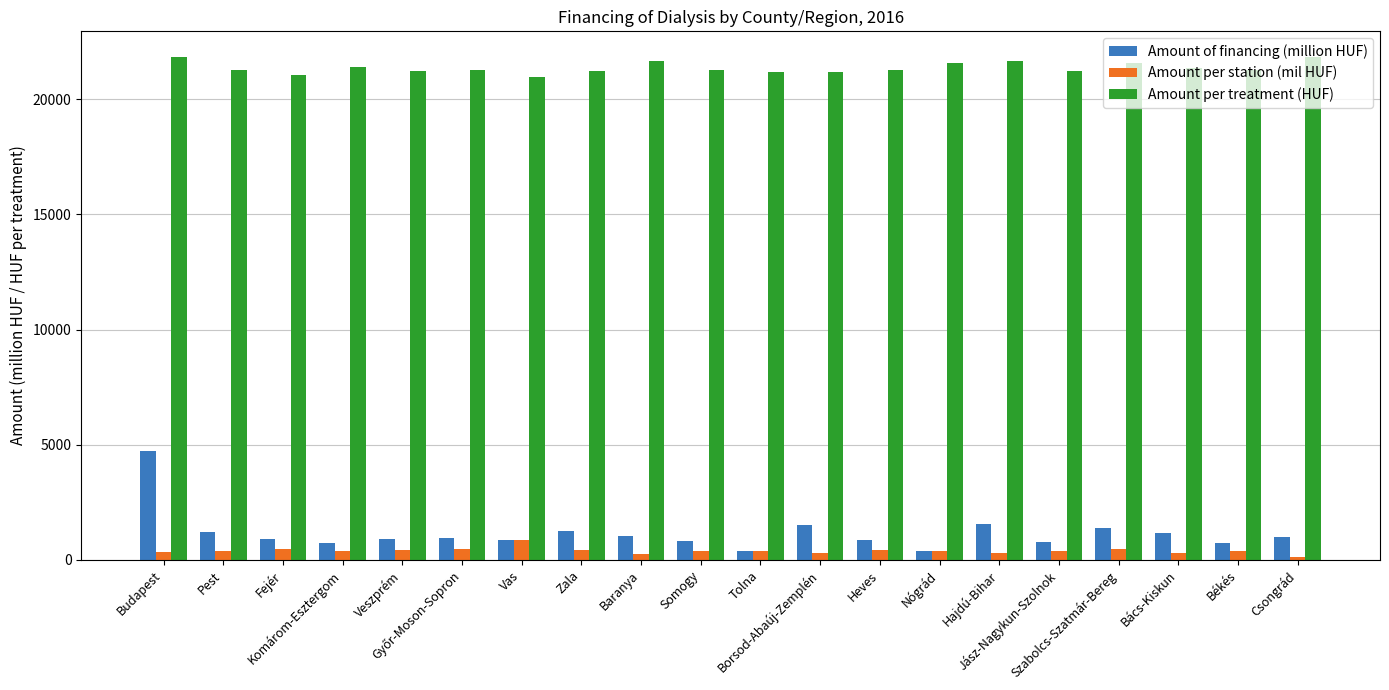

What is the label of the 14th bar from the right?

Vas